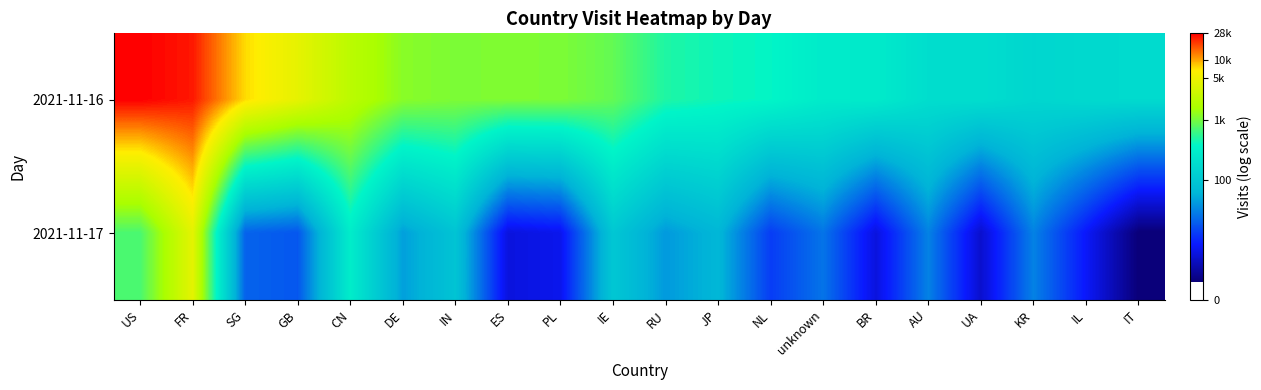

How many series are shown in this chart?

2